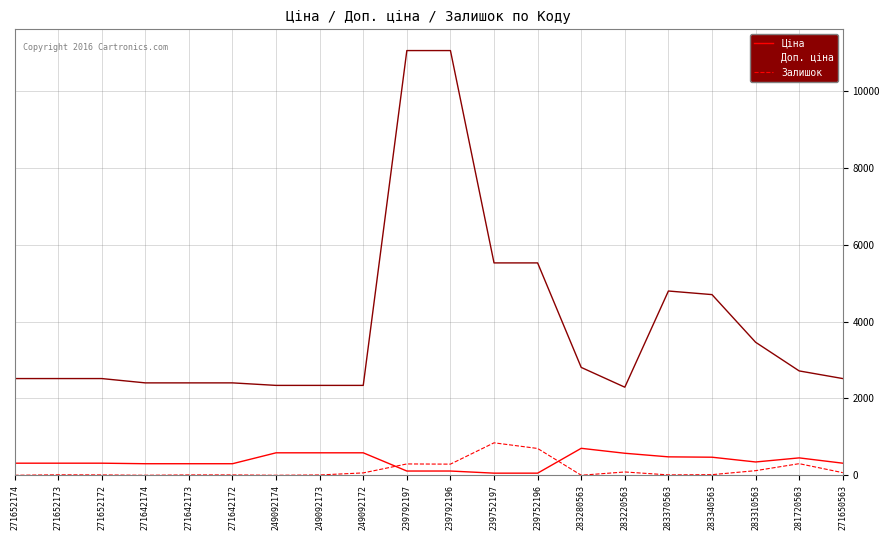

Is it true that Залишок equals 0.0 at 249092174?

True